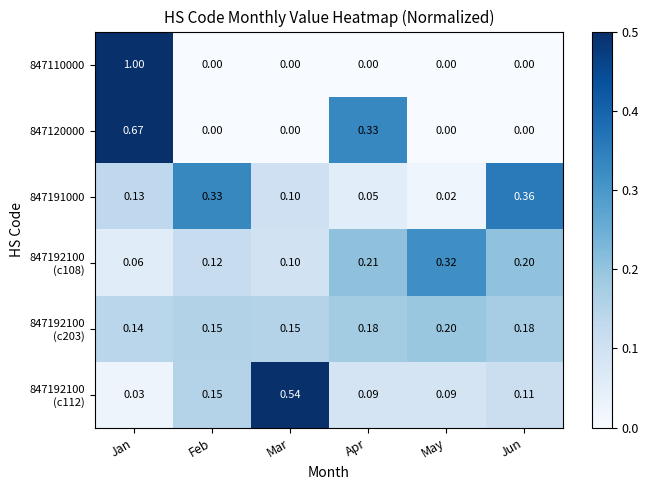

At which category is the sum across all series the highest?

Jan